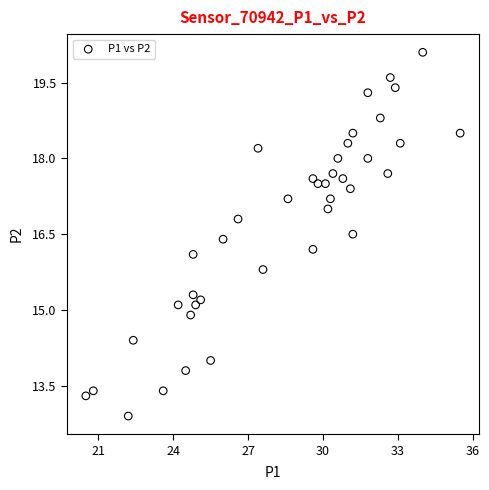

What is the range of X values (max minus min)?

15.0